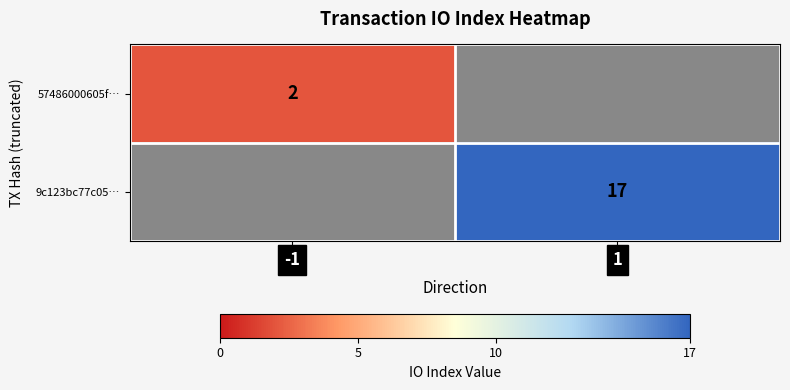

At which category does the chart reach its minimum across all series?

-1